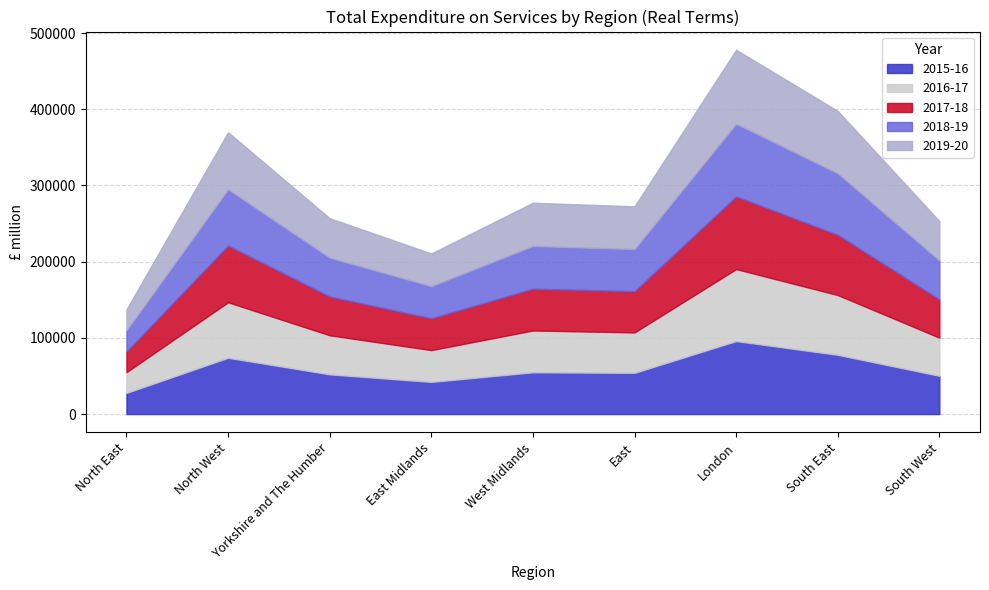

List the series in order of their peak value, highest first.

2019-20, 2015-16, 2017-18, 2018-19, 2016-17